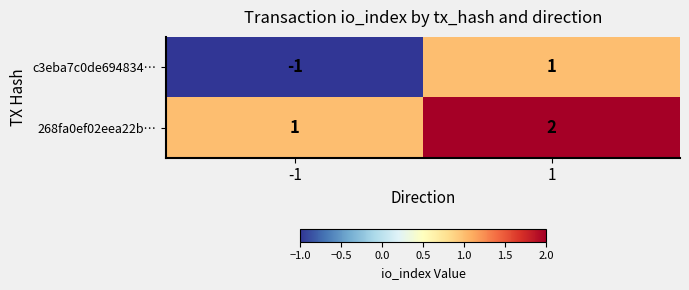

Is it true that 268fa0ef02eea22b… equals 2 at 1?

True